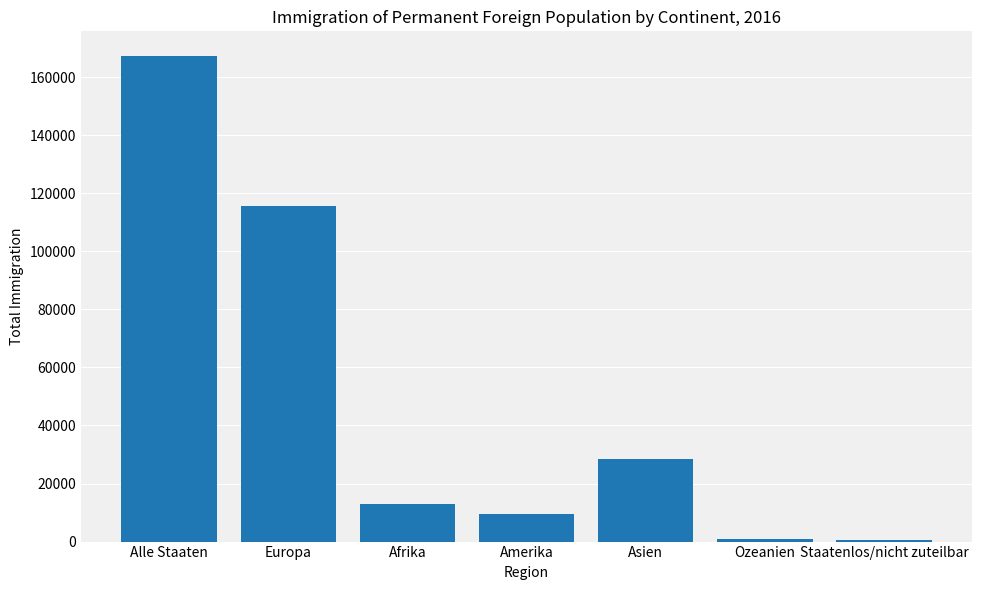

Which has a higher value, Staatenlos/nicht zuteilbar or Asien?

Asien